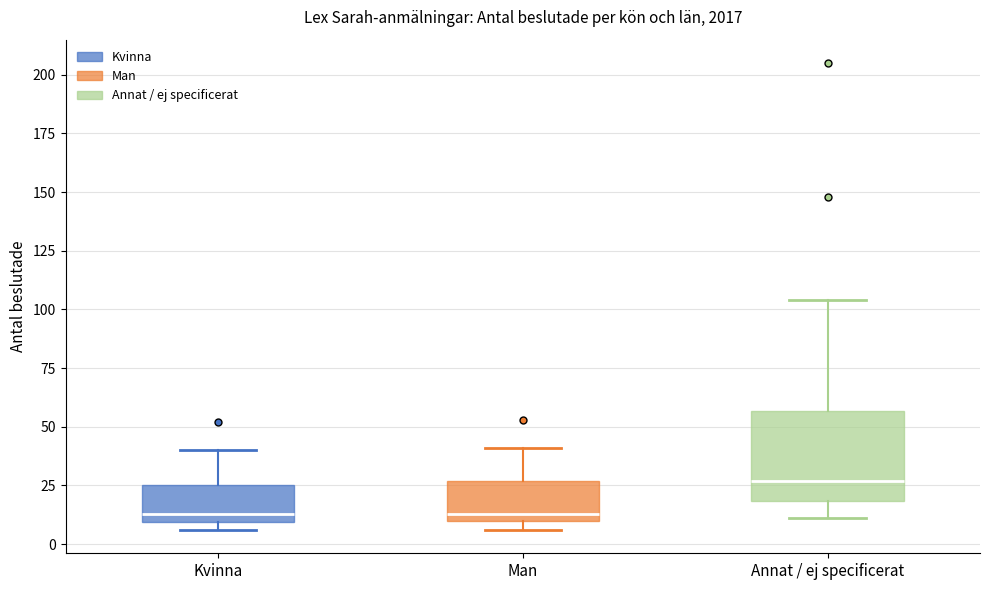

Reading left to right, read every box against the y-axis: the position of its median line, the range the box covers, and the ends of its whiskers. The values are not printed on the chart, so give them approximately, as read against the axis.

Kvinna: median 15, box 10 to 25, whiskers 5 to 40
Man: median 15, box 10 to 25, whiskers 5 to 40
Annat / ej specificerat: median 25, box 20 to 55, whiskers 10 to 105